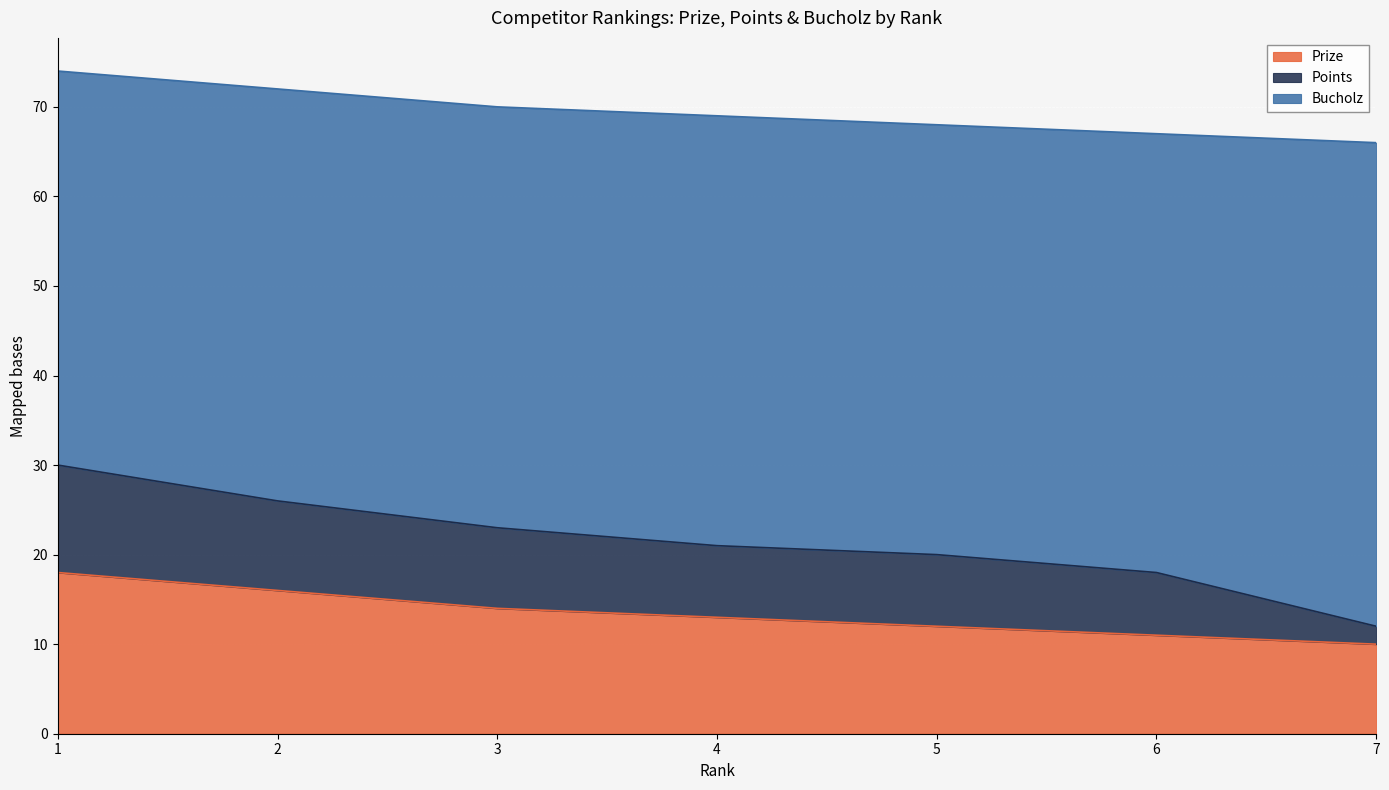

Is the value of Prize at 7 greater than the value of Points at 6?

Yes